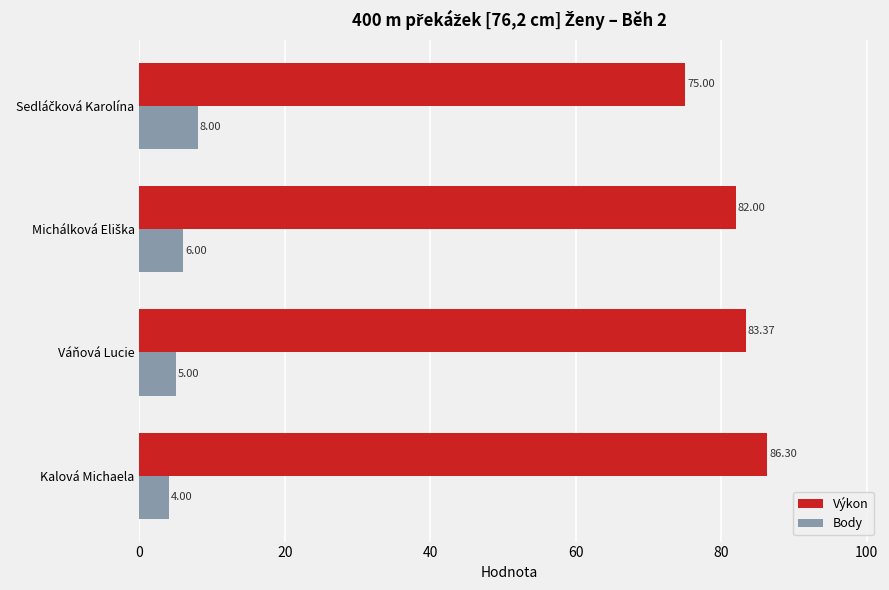

What is the sum of all Výkon values?

326.7